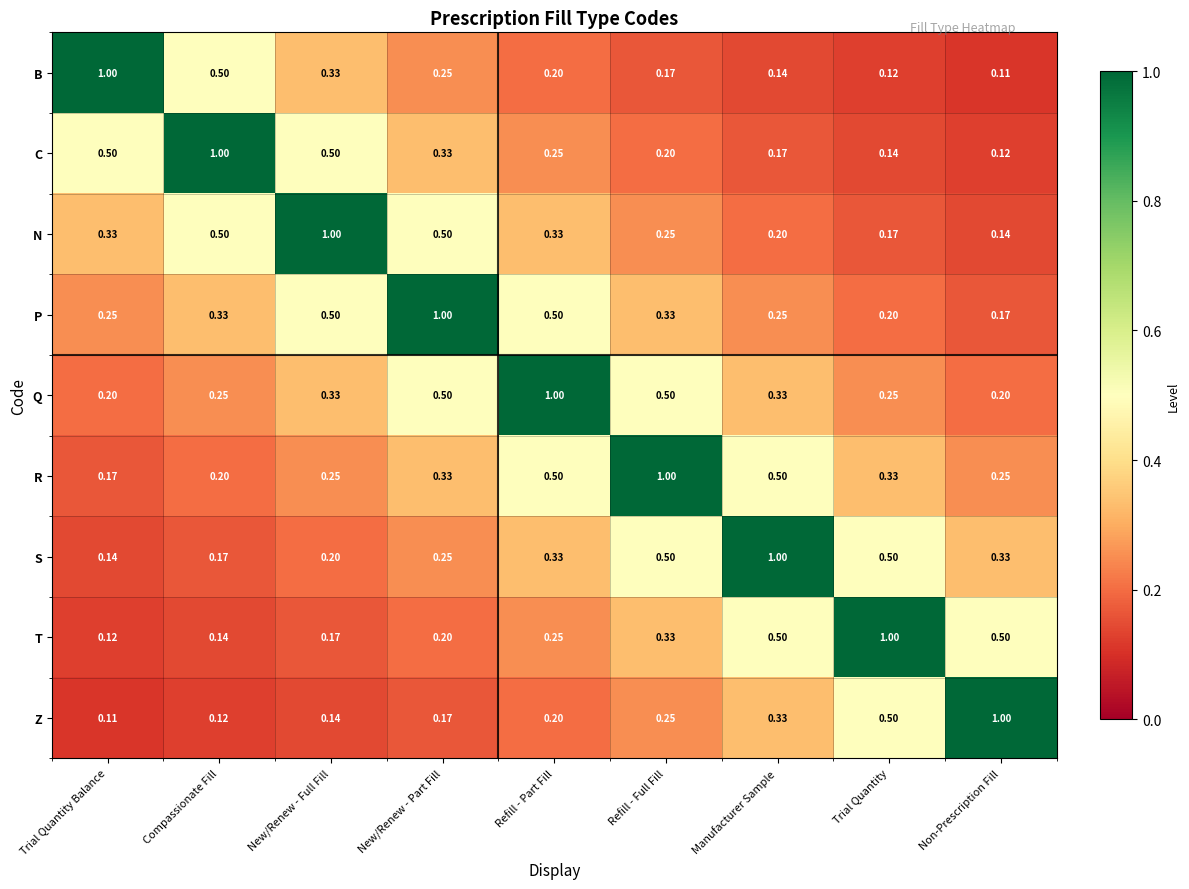

At which label is B closest to 0?

Non-Prescription Fill